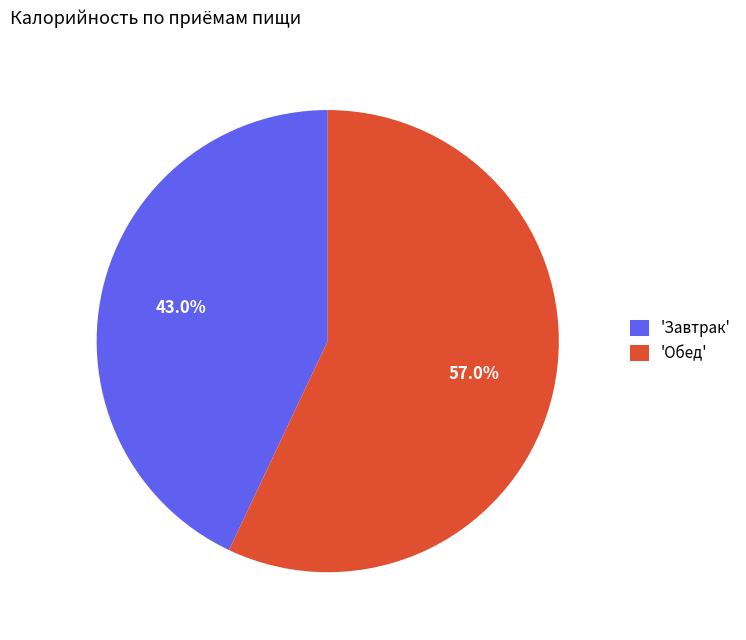

Which category accounts for the majority?

'Обед'